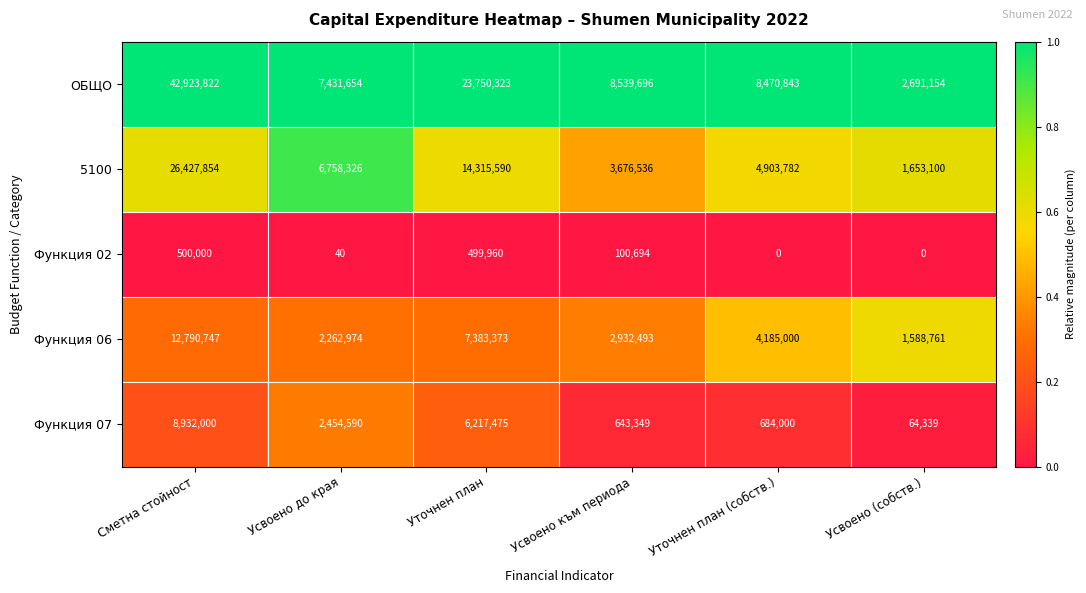

At how many categories does at least one series exceed 0?

6